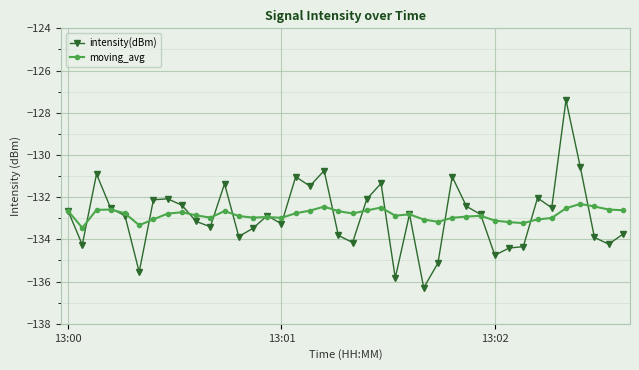

What is the value of the moving_avg point at the 8th from the left?

-132.8